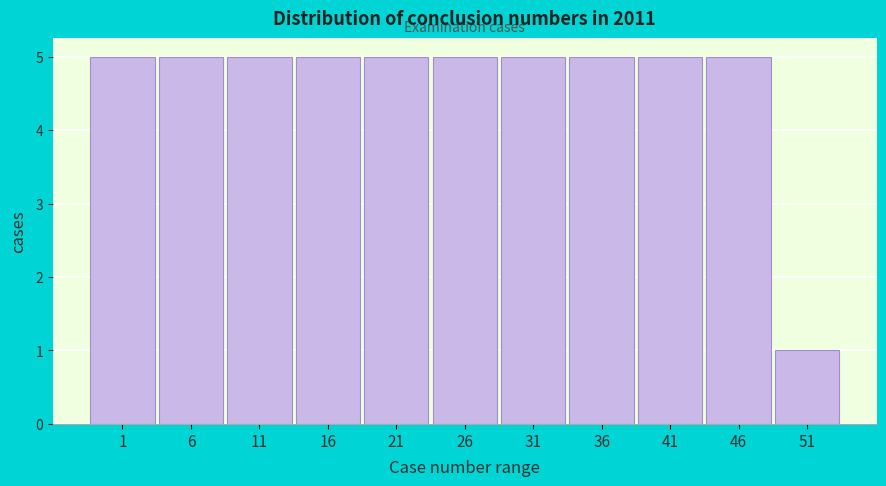

Reading left to right, what are all the values shown in this chart?

1=5	6=5	11=5	16=5	21=5	26=5	31=5	36=5	41=5	46=5	51=1